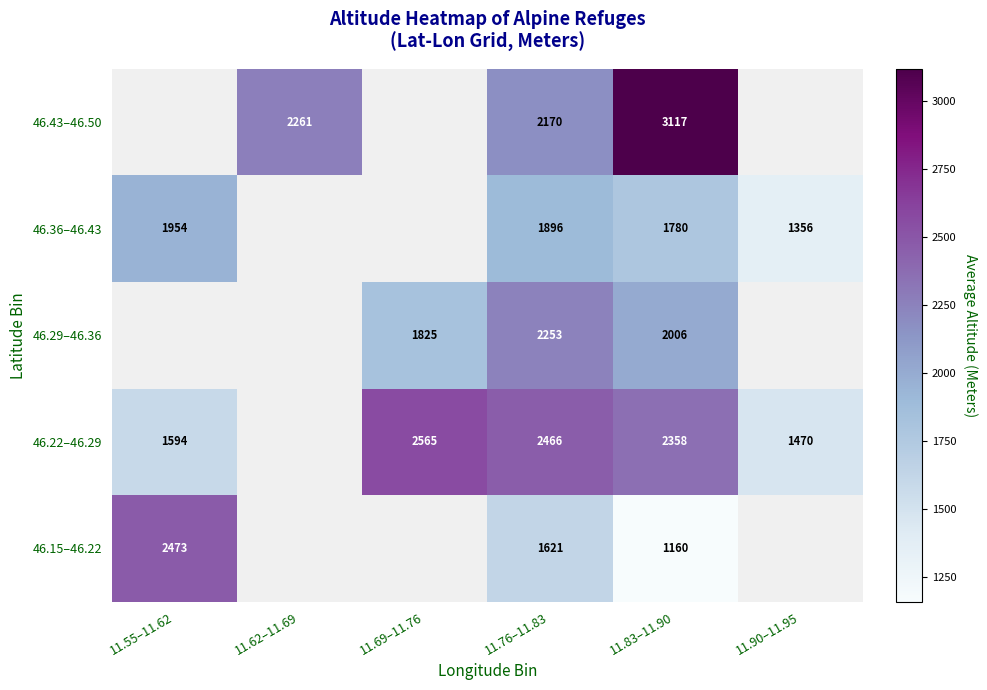

How many data points does each series have?

6